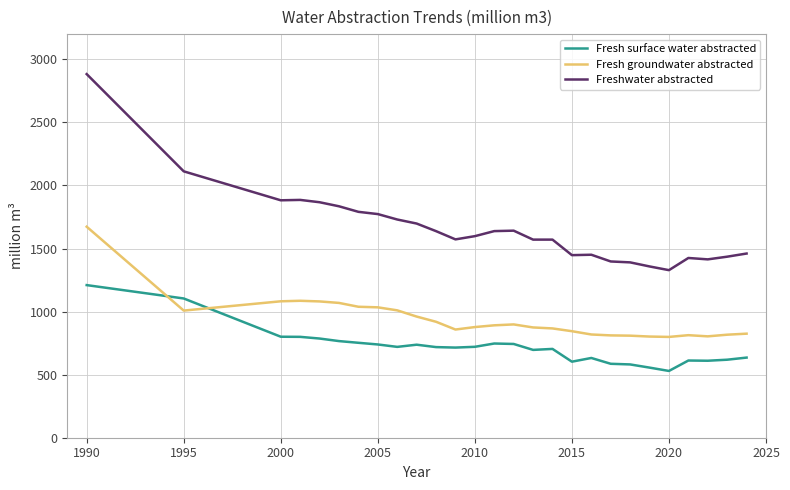

Which series has the largest total across all categories?

Freshwater abstracted